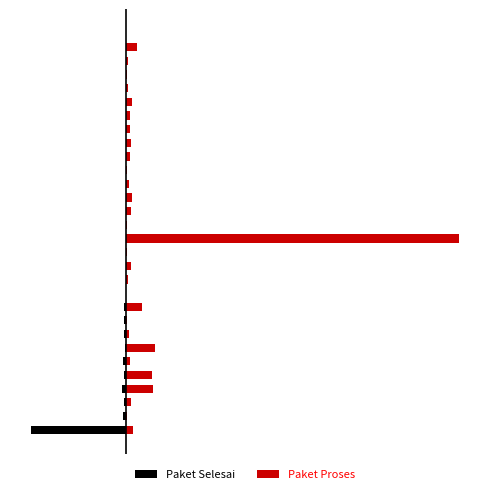

How many bars are there in total?

60